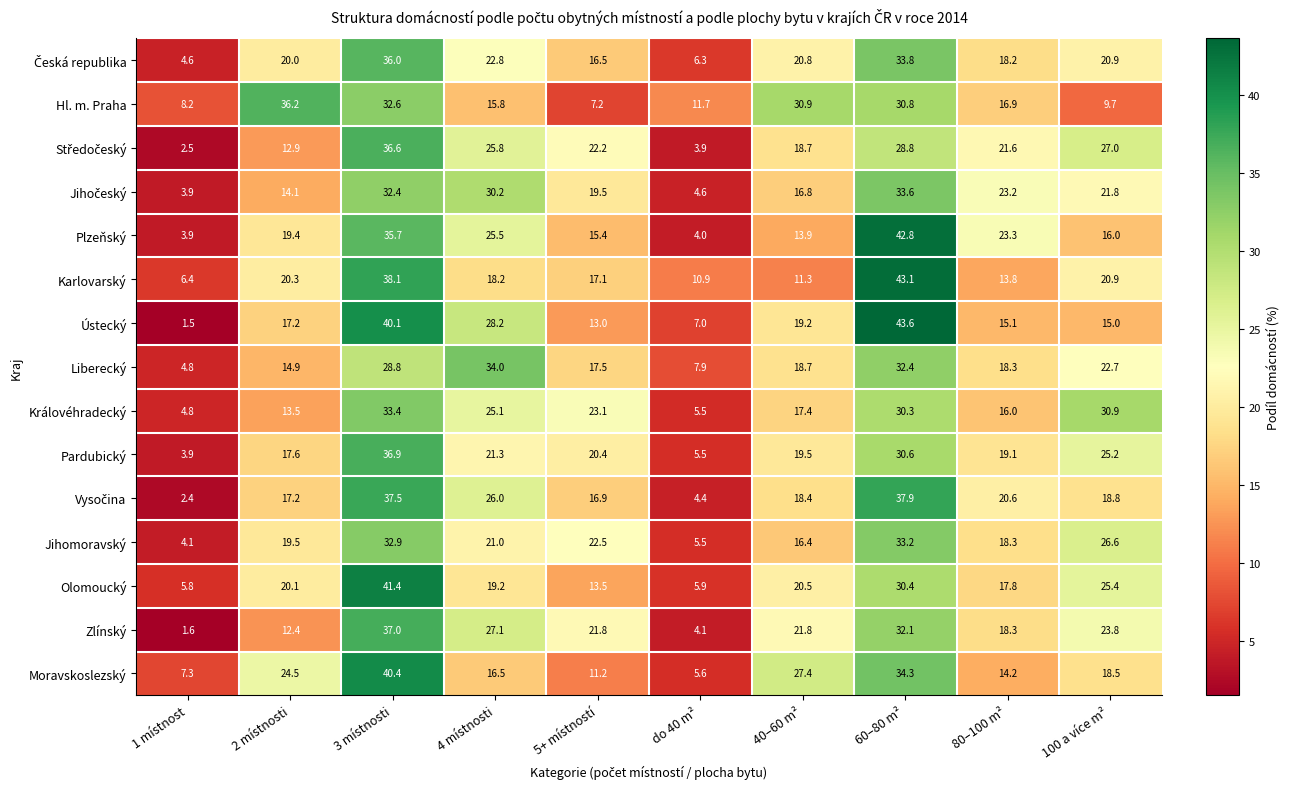

What is the difference between the Olomoucký values at 80–100 m² and 4 místnosti?

1.4